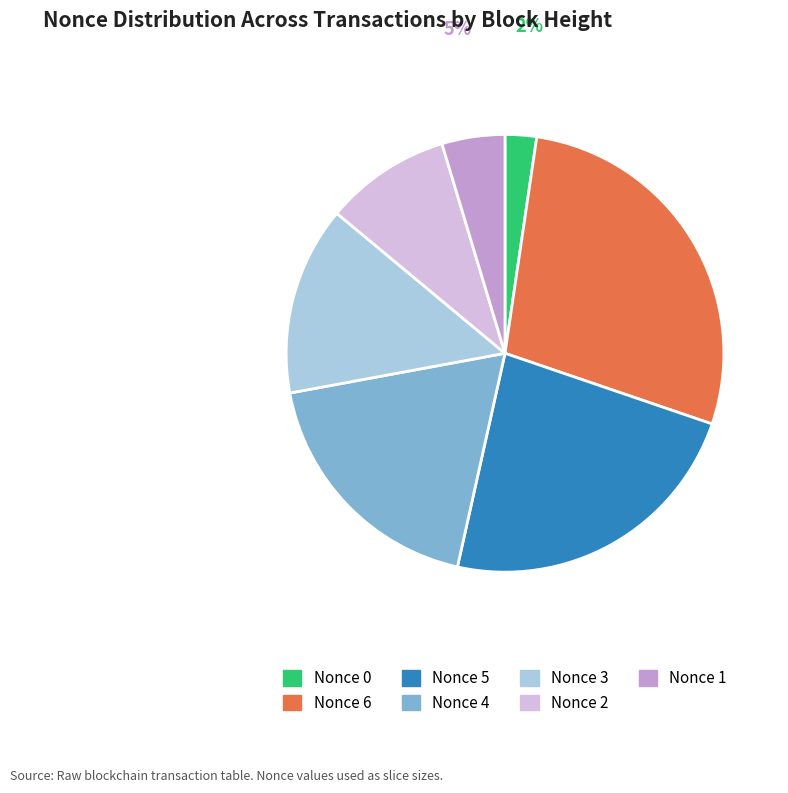

What is the ratio of the value at Nonce 5 to the value at Nonce 4?

1.2